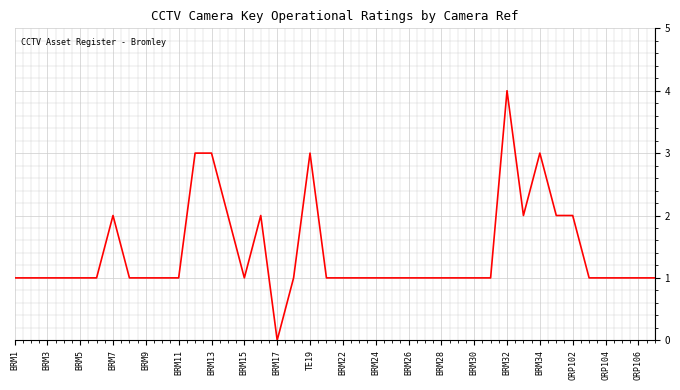

What is the difference between the maximum and minimum values?

4